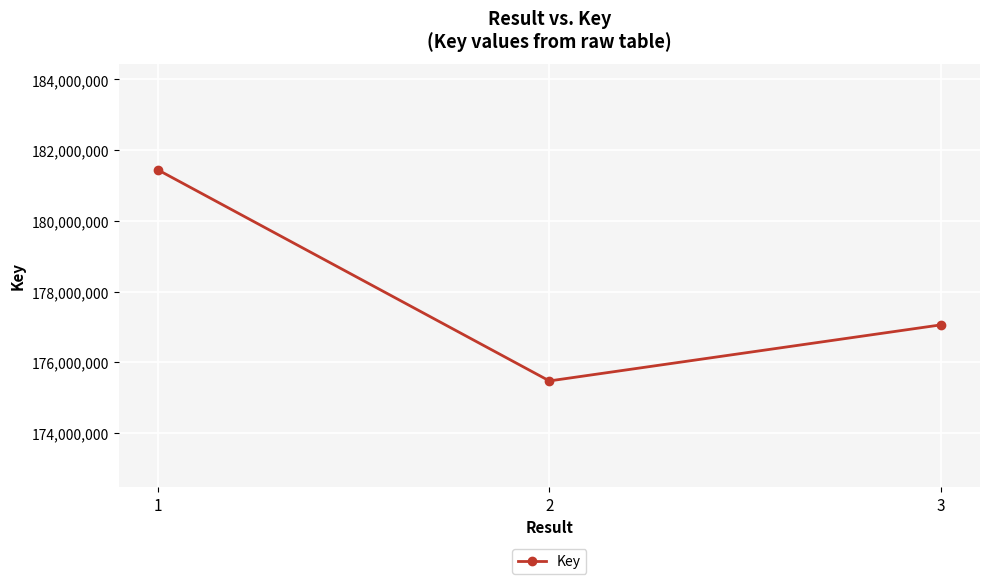

How many values are below 177055967?

1